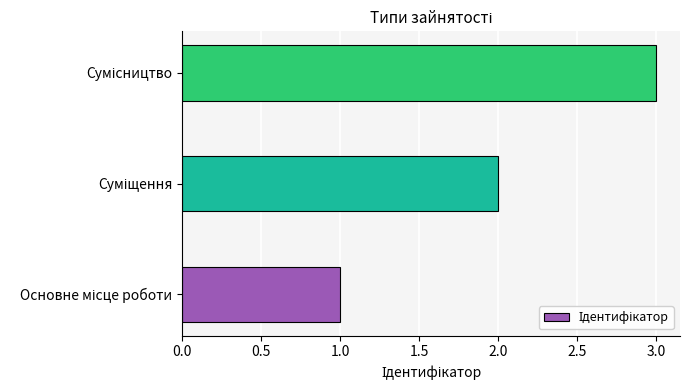

How many data points are less than 2?

1